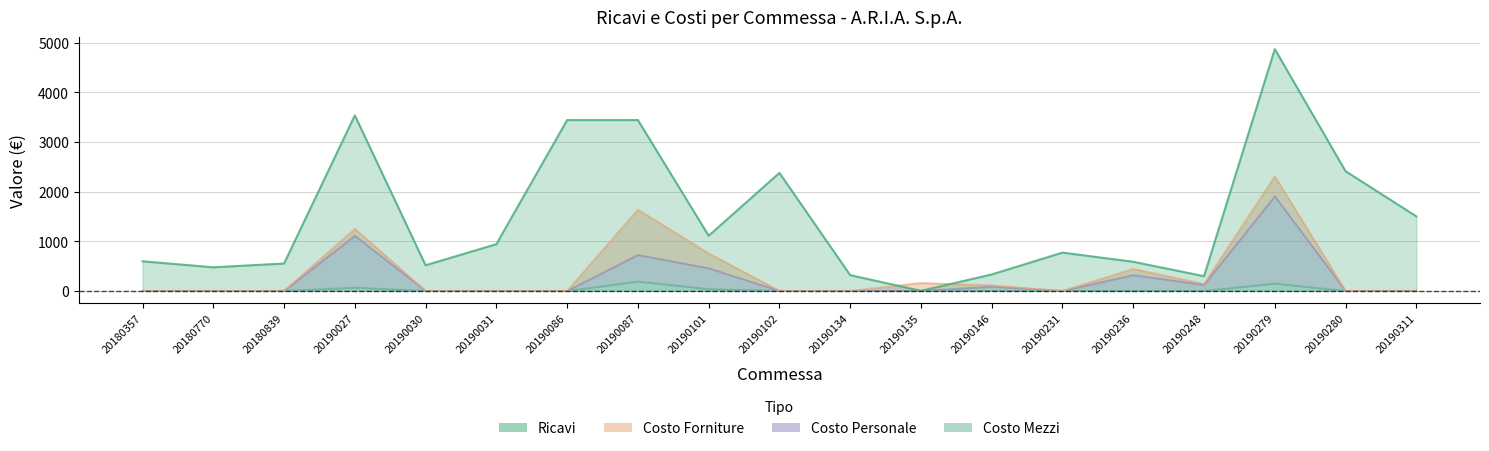

What is the difference between the maximum and minimum values in the Costo Mezzi series?

190.0